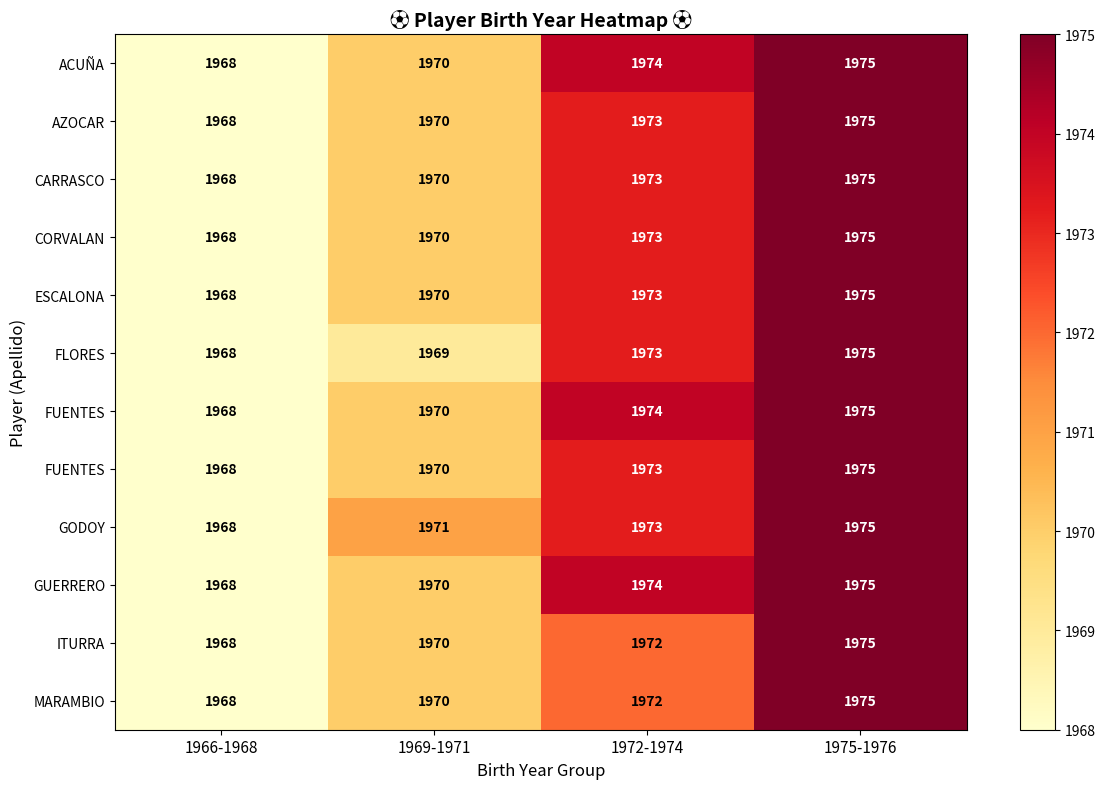

Between 1966-1968 and 1969-1971, which is larger?

1969-1971